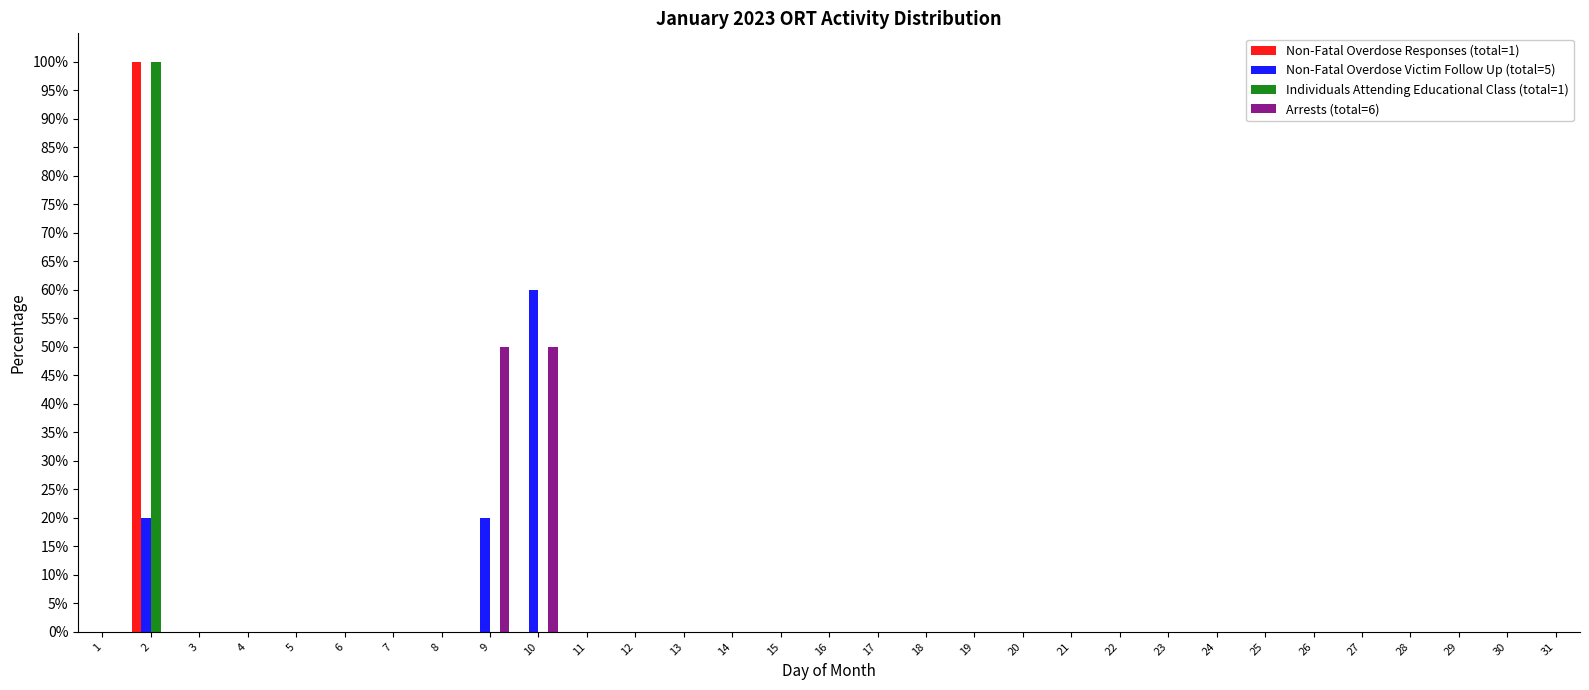

What is the total value across all series at 2?

220